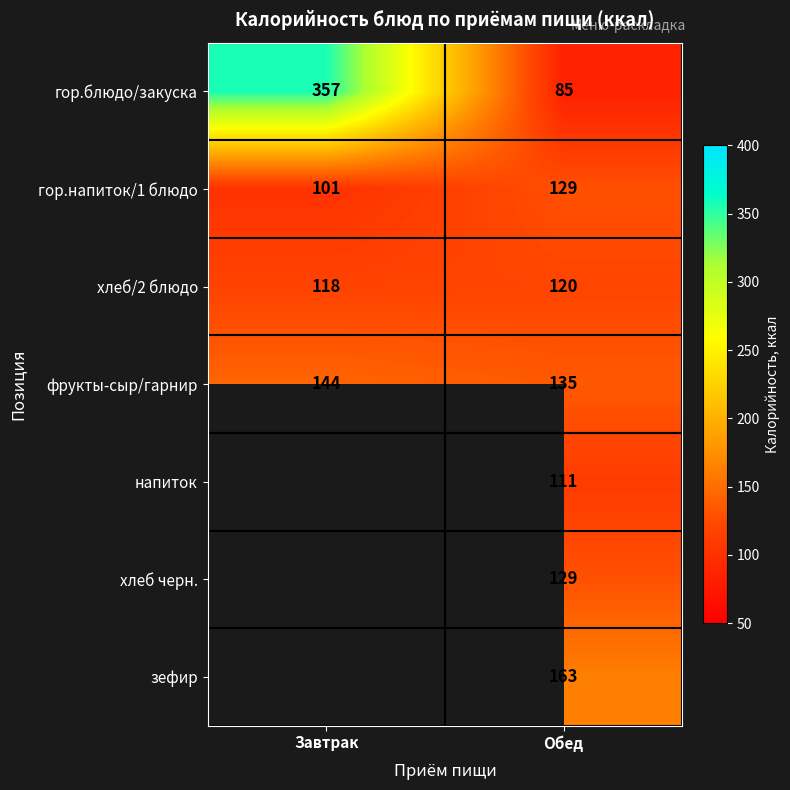

At which category is the sum across all series the highest?

Обед